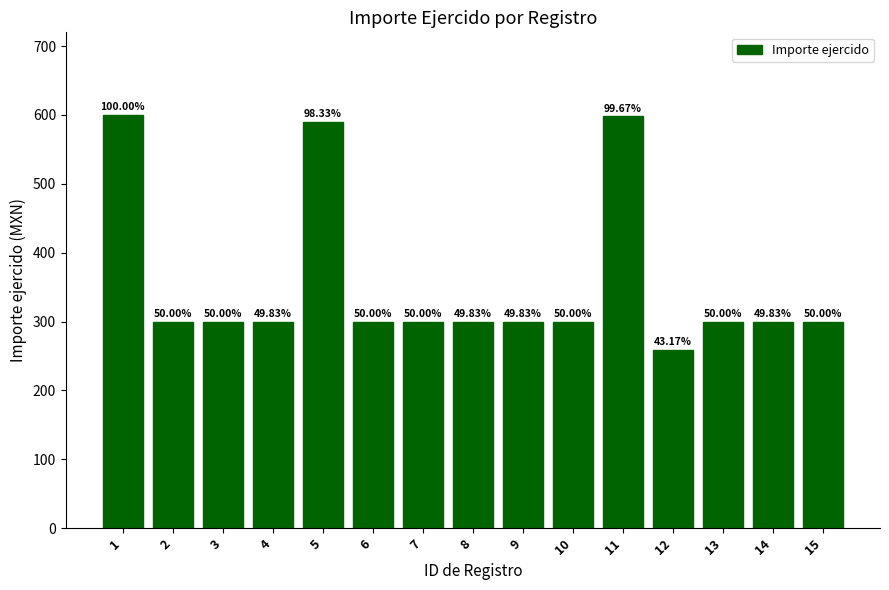

Approximately how many times larger is the value at 1 compared to 9?

2.0